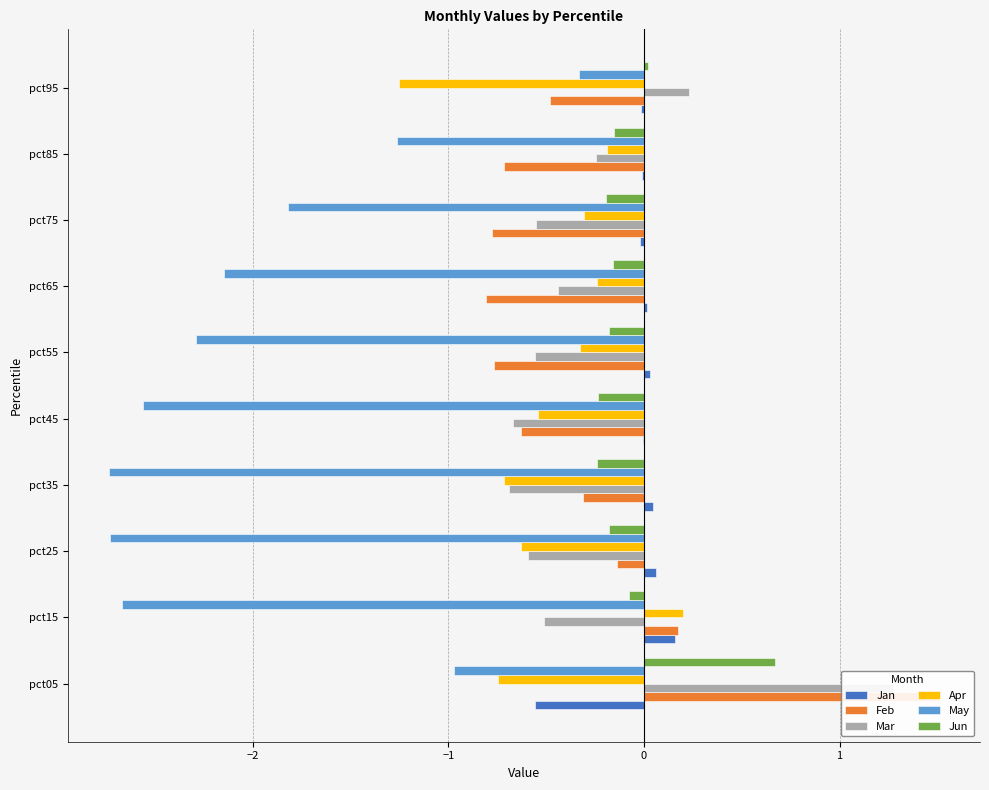

How many bars are there in each group?

6